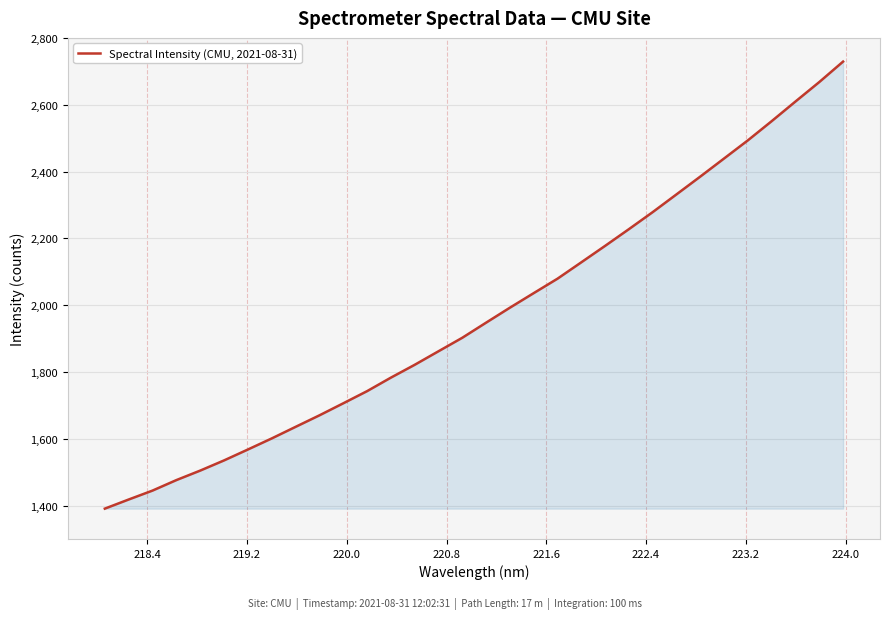

What is the greatest value displayed?

2729.1